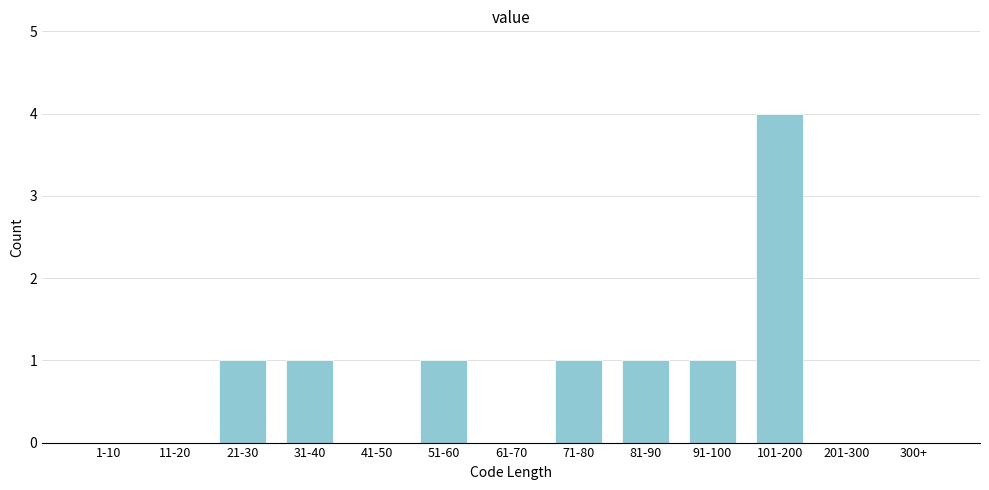

Reading right to left, transcribe all the data shown in this chart.

300+=0	201-300=0	101-200=4	91-100=1	81-90=1	71-80=1	61-70=0	51-60=1	41-50=0	31-40=1	21-30=1	11-20=0	1-10=0